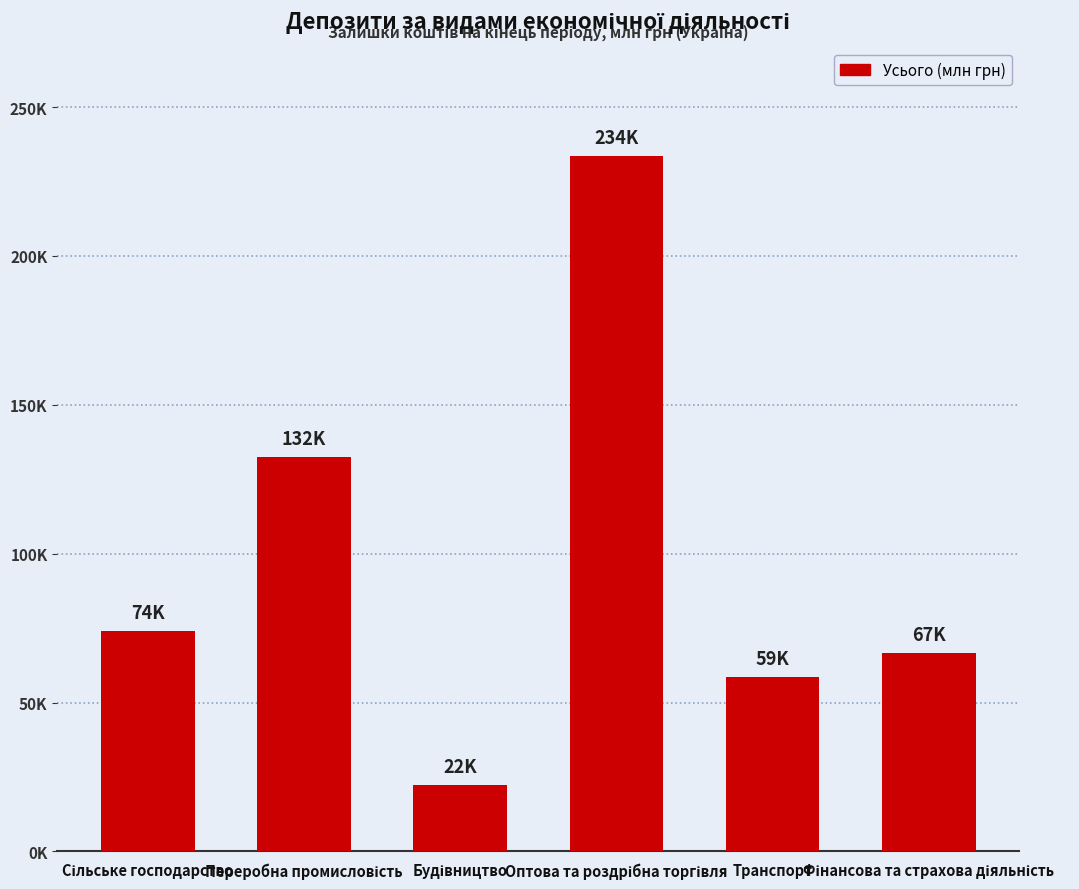

Is it true that the value at Фінансова та страхова діяльність is 99135.7?

False